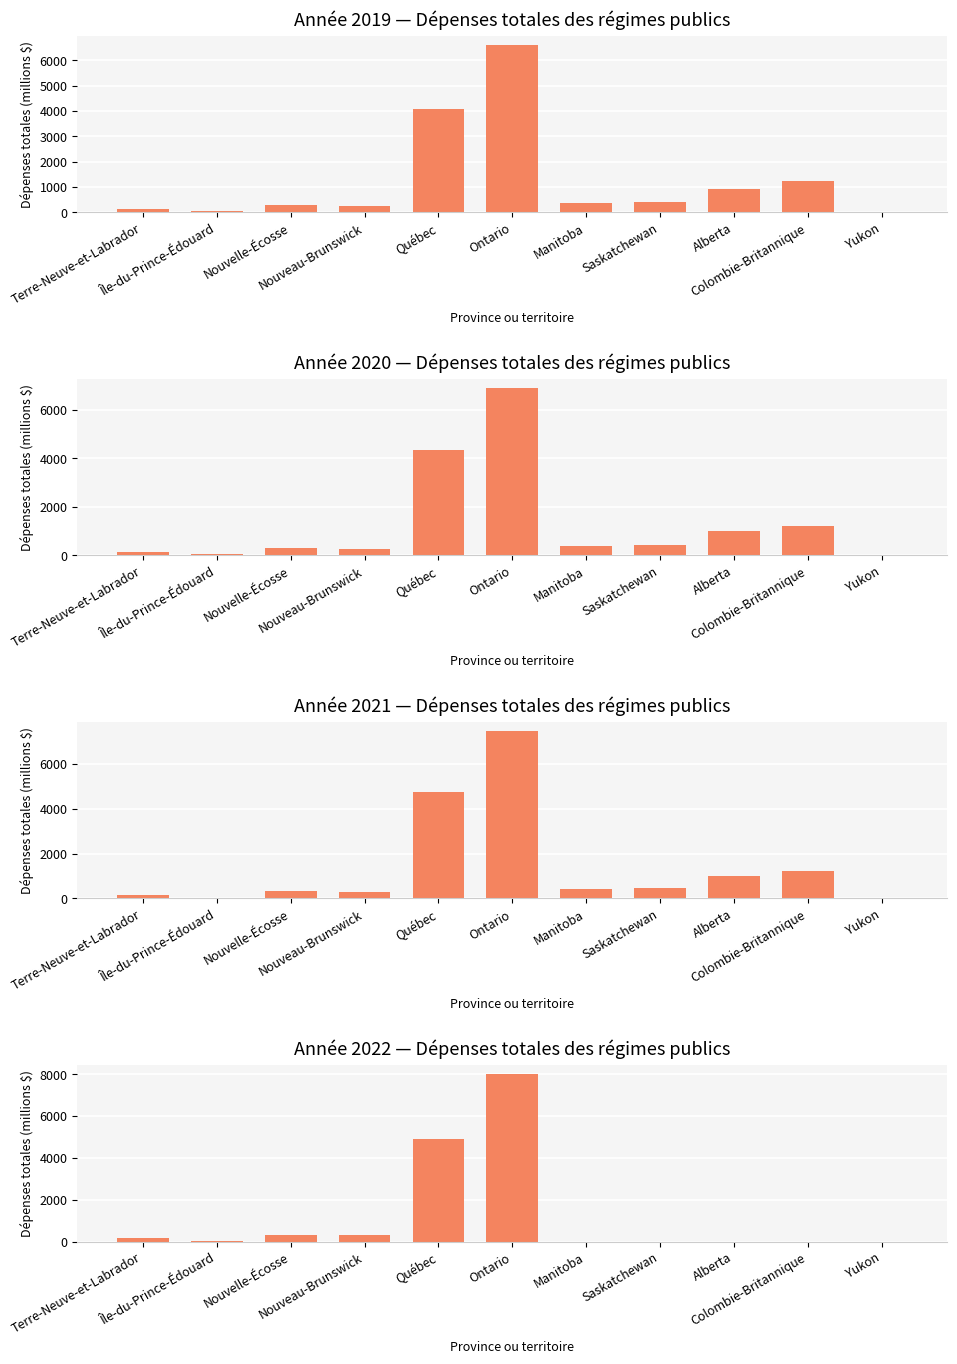

Which has a higher value, Nouveau-Brunswick or Alberta?

Alberta